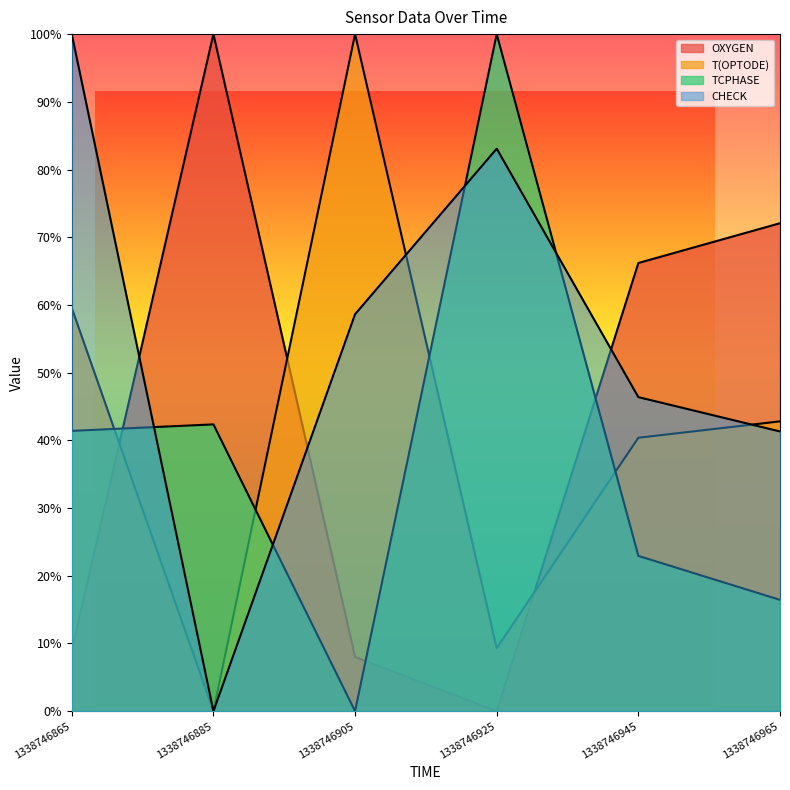

Which series has the largest total across all categories?

CHECK